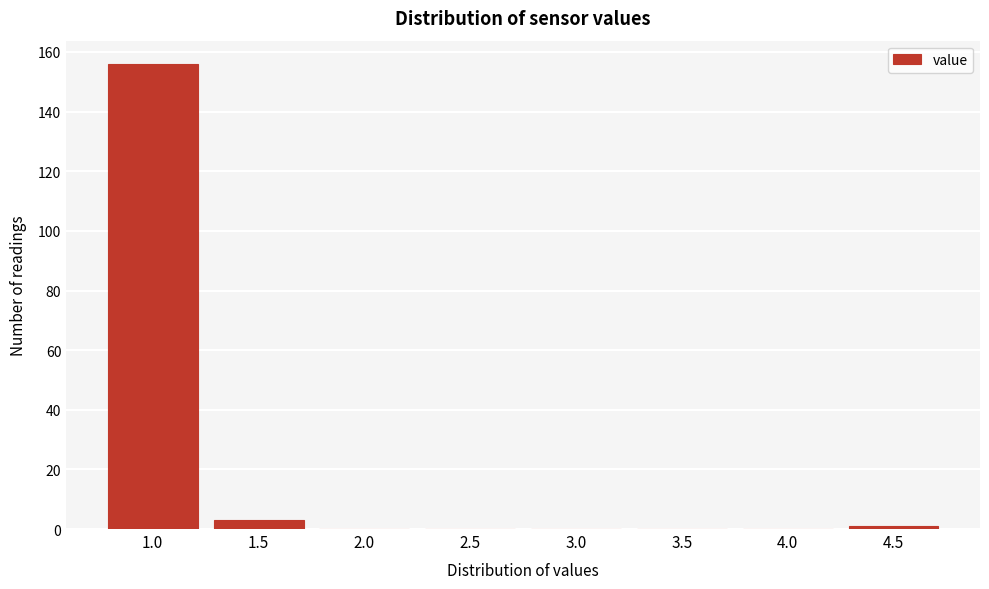

Reading left to right, what are all the values shown in this chart?

1.0=156	1.5=3	2.0=0	2.5=0	3.0=0	3.5=0	4.0=0	4.5=1